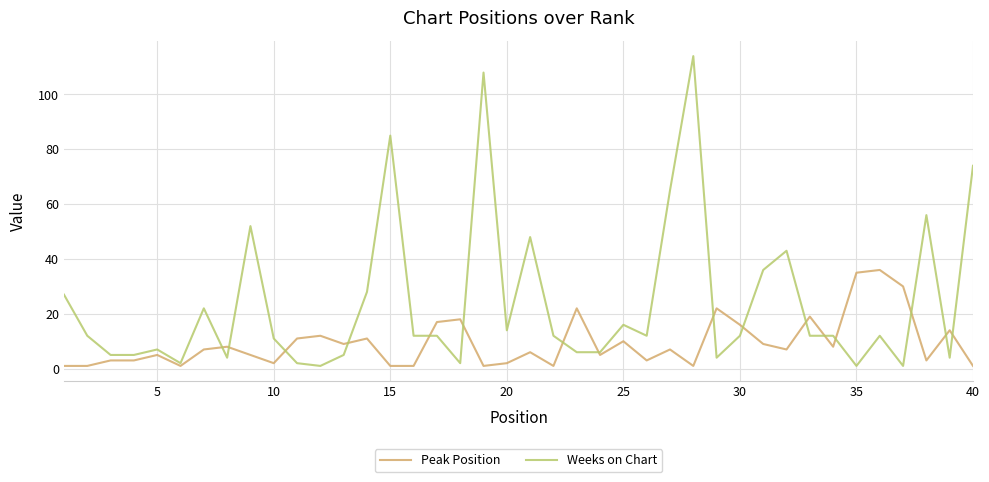

True or false: Peak Position has more than 1 points higher than both neighbors.

True